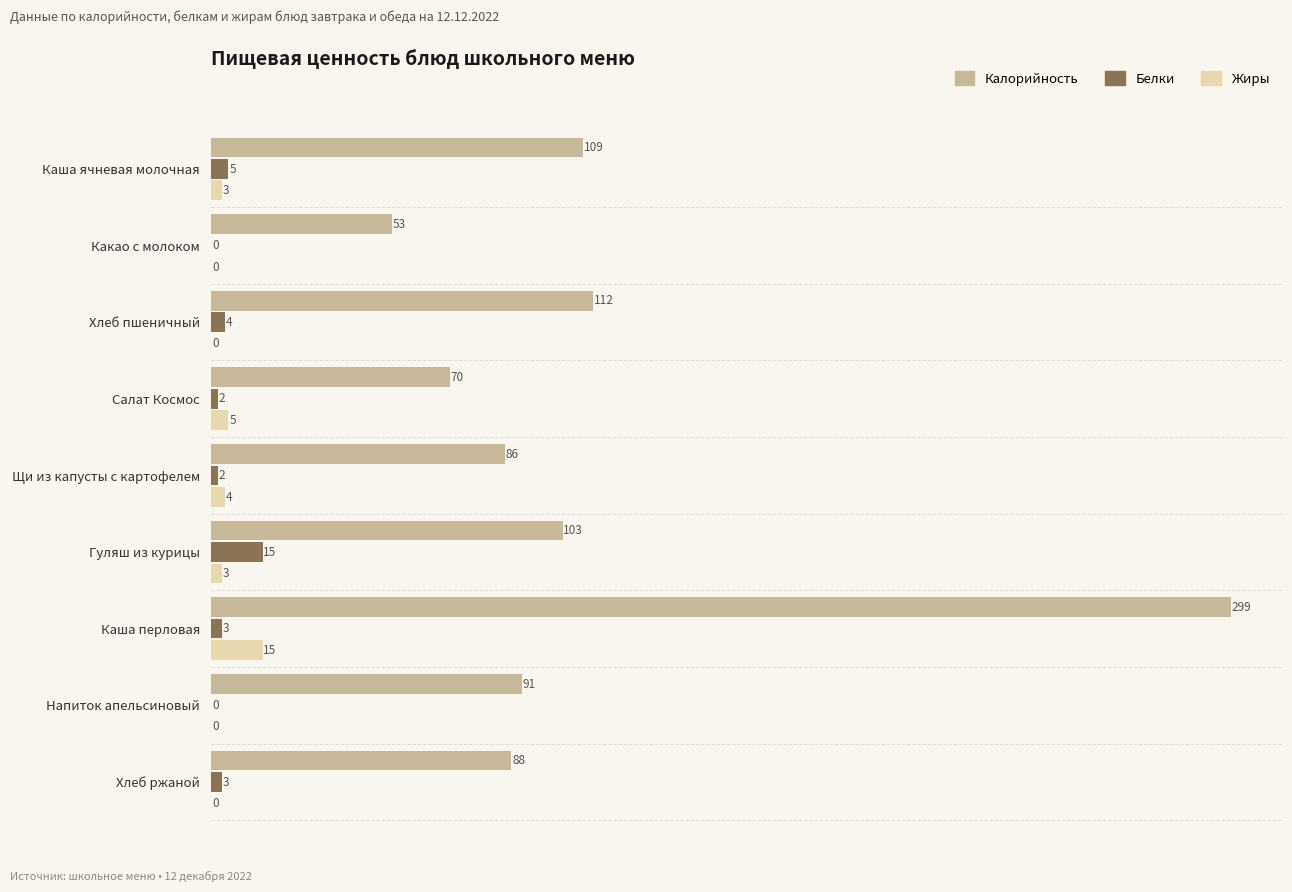

Between Какао с молоком and Напиток апельсиновый, which series saw the biggest shift?

Калорийность